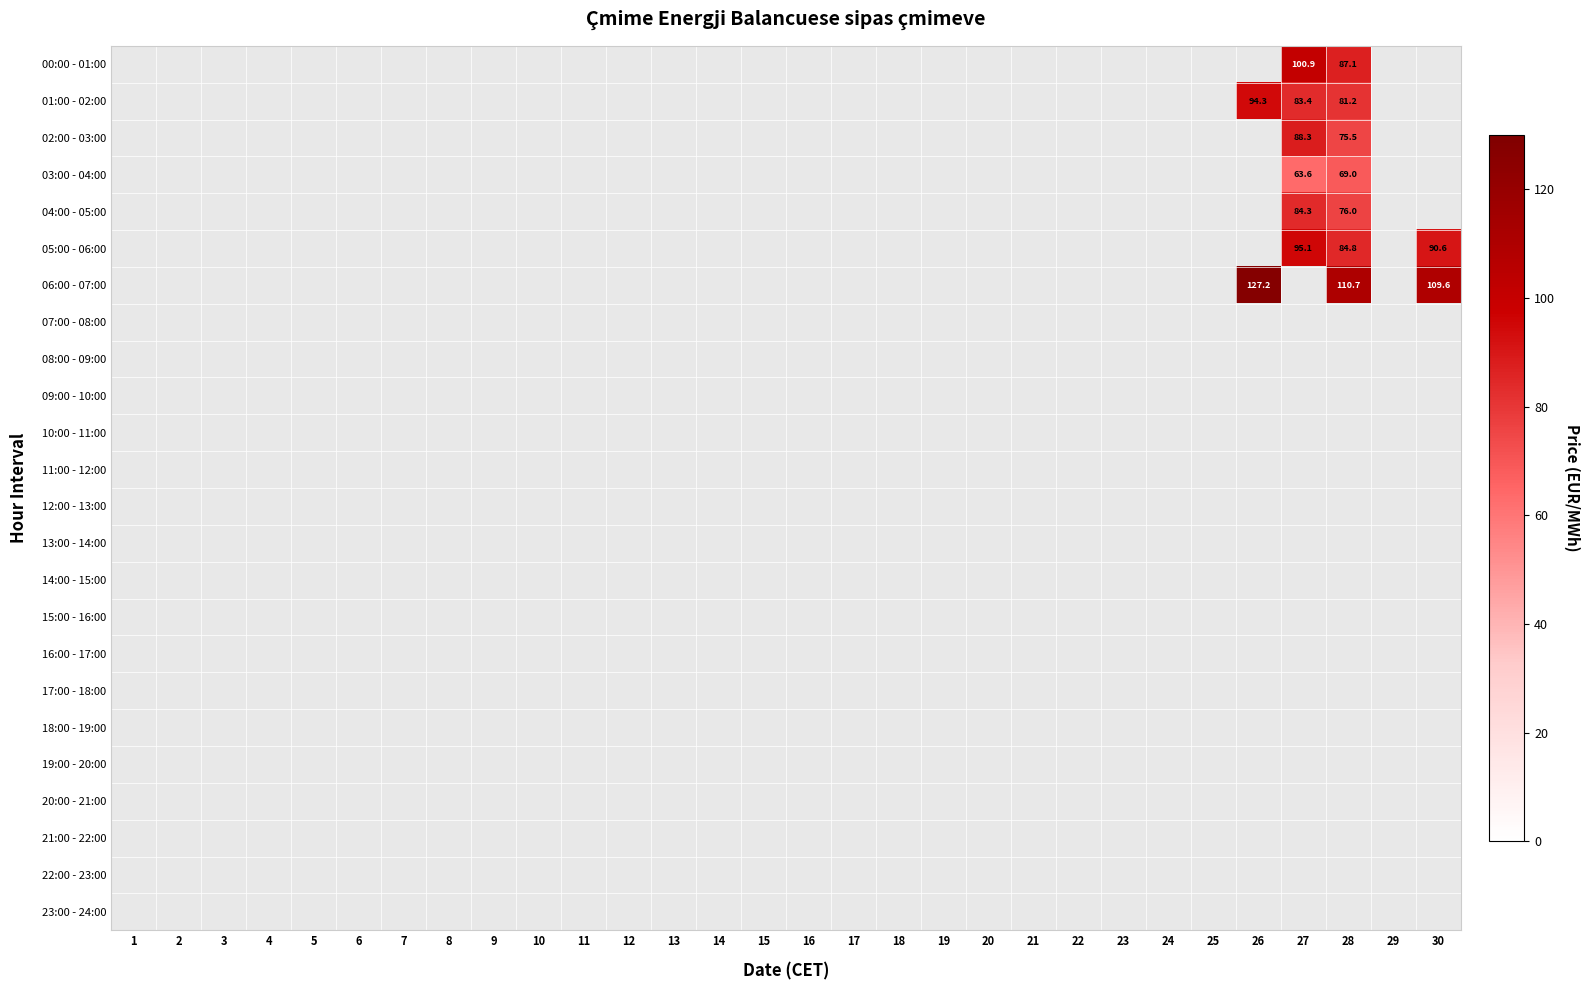

How many series are shown in this chart?

24